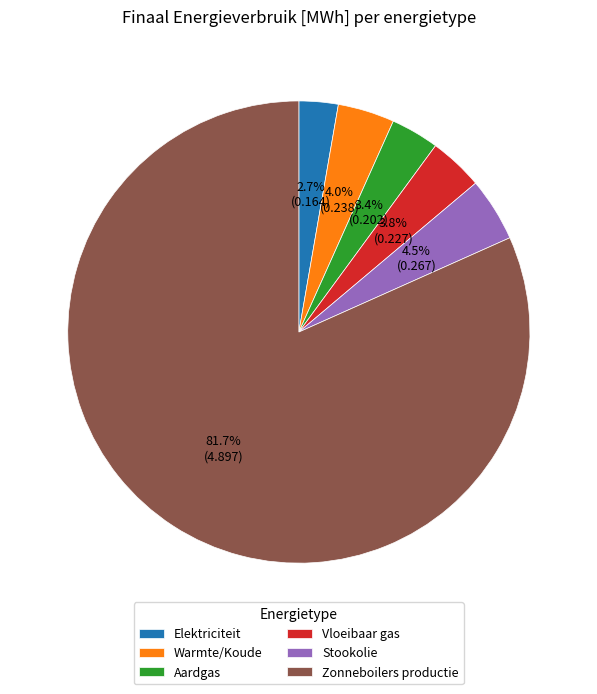

Which slice represents more than half of the pie?

Zonneboilers productie